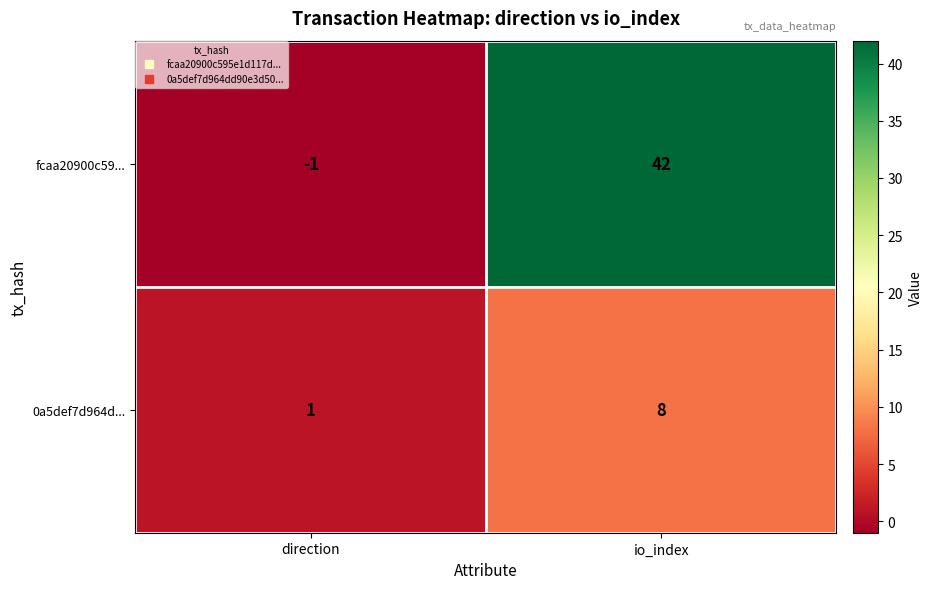

Rank the series by their maximum value, from lowest to highest.

0a5def7d964d..., fcaa20900c59...